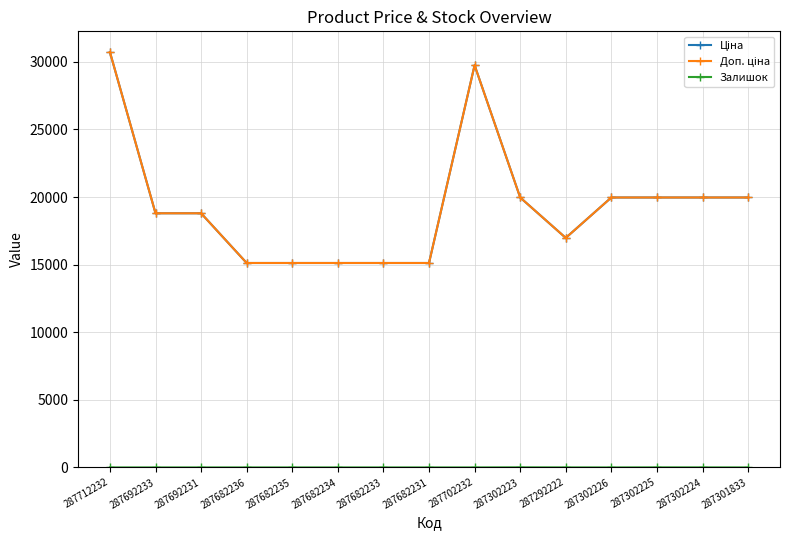

List the labels in order of Залишок value, smallest first.

287712232, 287692233, 287692231, 287682236, 287682235, 287682234, 287682233, 287682231, 287702232, 287302226, 287301833, 287292222, 287302224, 287302225, 287302223